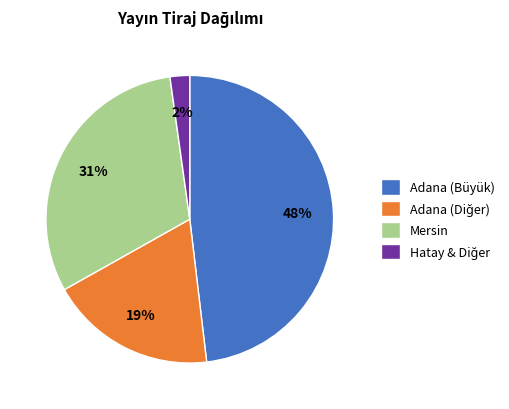

Count the number of slices in the pie.

4